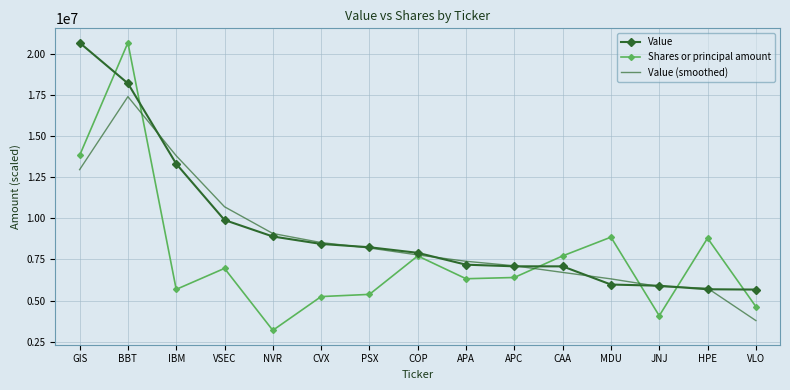

How many values in the Value series are below 7896171?

7